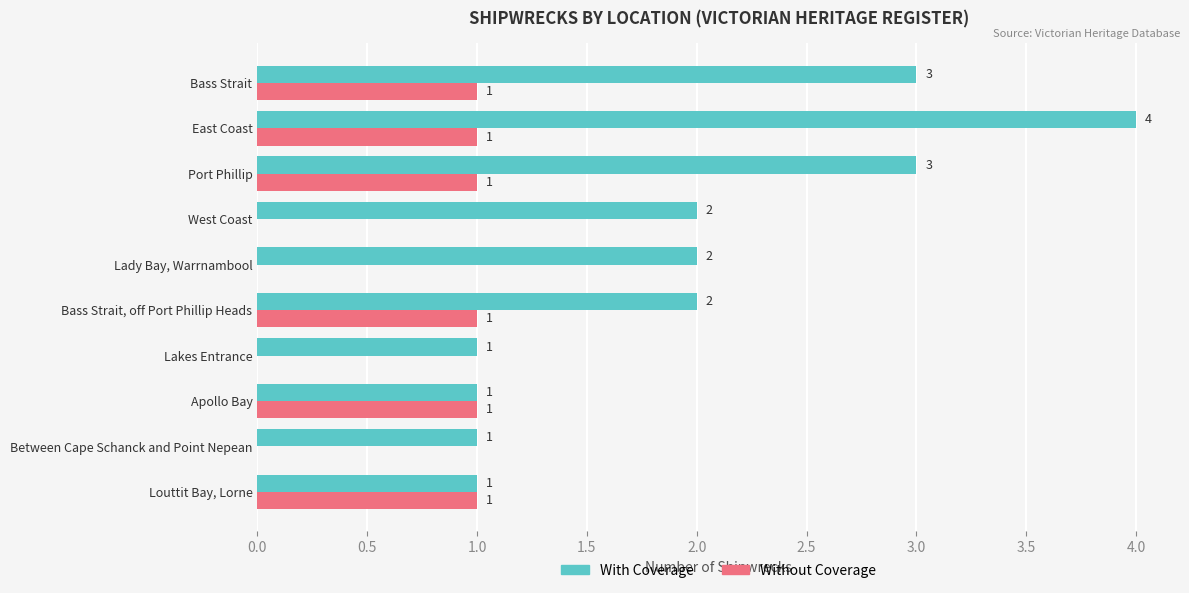

What is the sum of all With Coverage values?

20